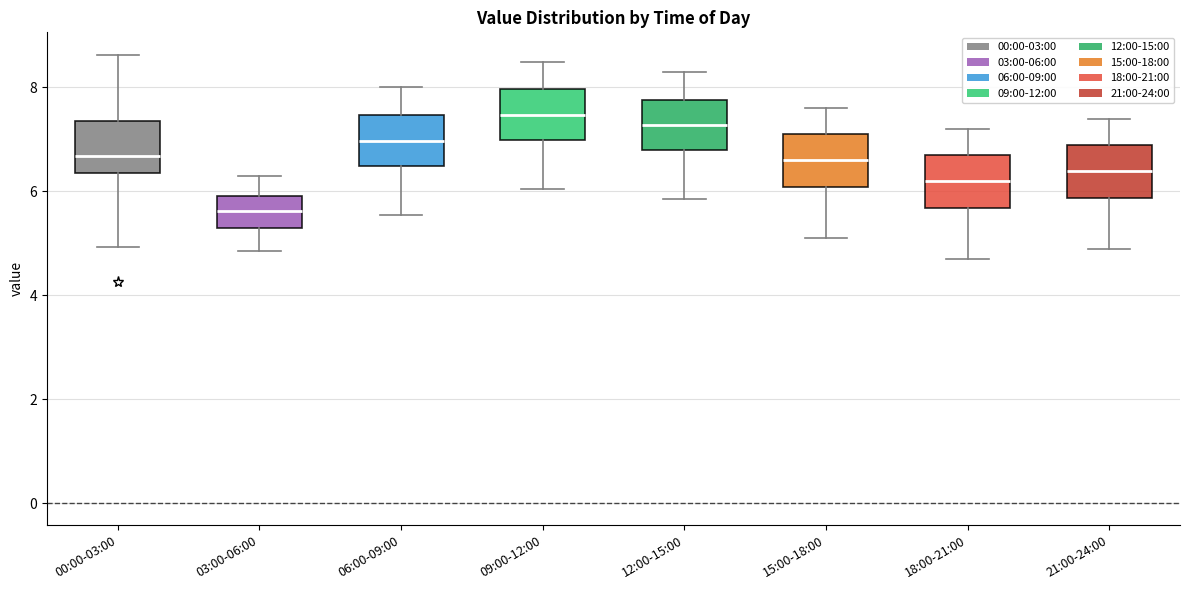

Where does the upper whisker of the box for 06:00-09:00 end on the y-axis? The values are not printed on the chart, so give them approximately, as read against the axis.

8.0